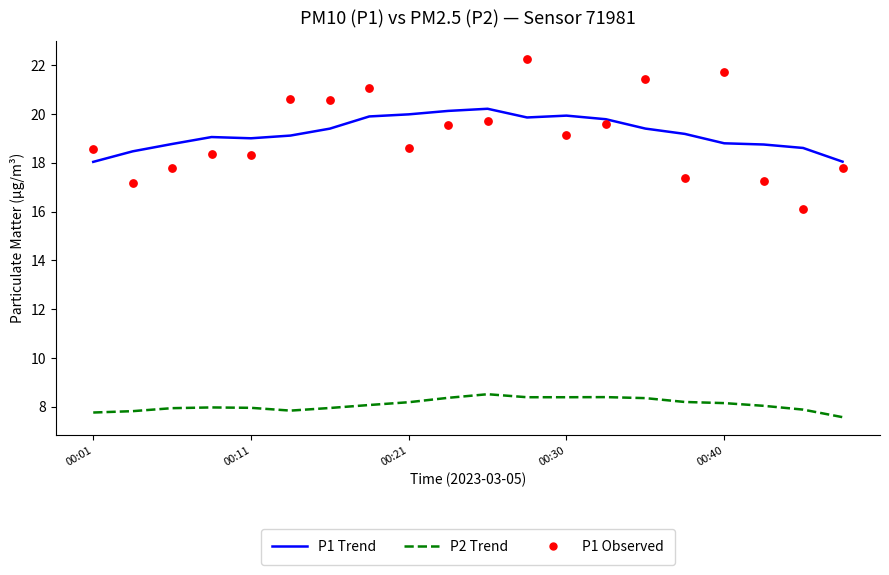

At which category is the sum across all series the highest?

11